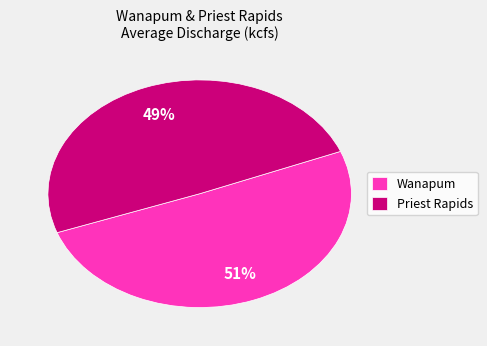

Combined, do Priest Rapids and Wanapum account for over 50%?

Yes